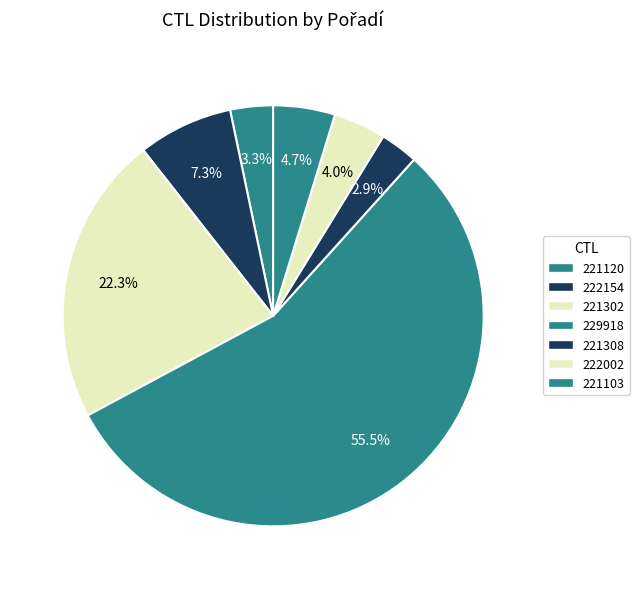

How many segments does this pie chart have?

7